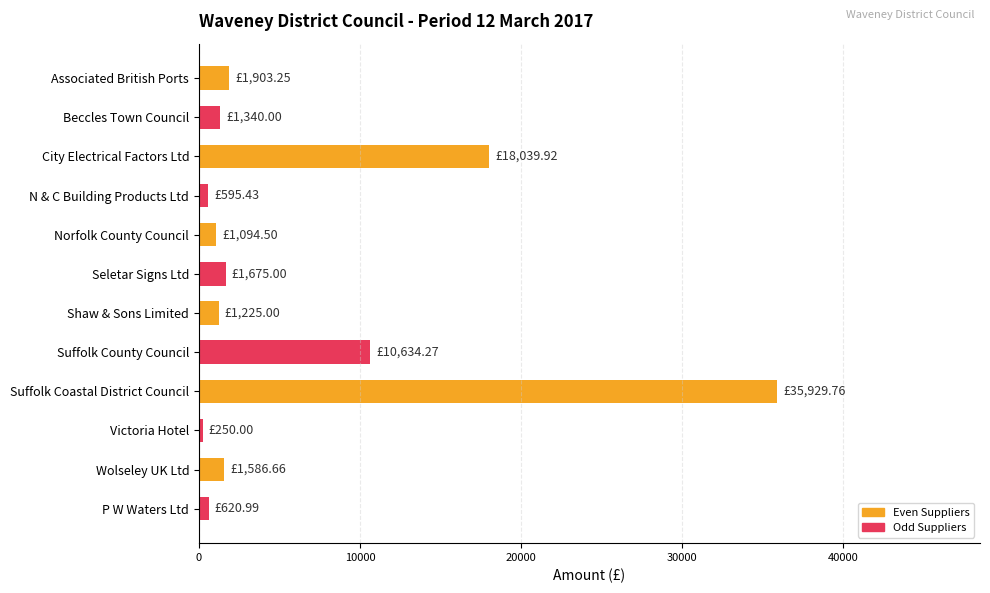

Which category has the highest value across all series?

Suffolk Coastal District Council